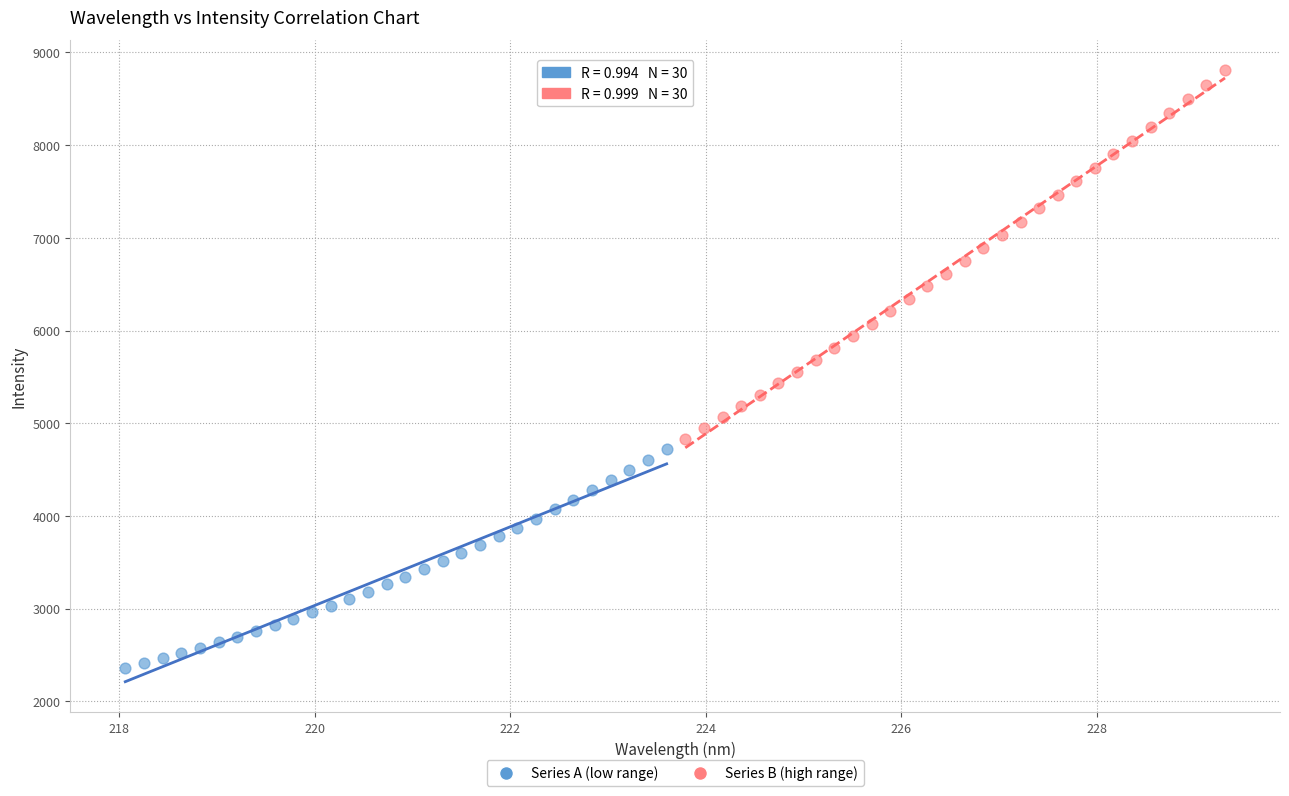

What are all the series names shown in the legend?

Series A (low range), Series B (high range)